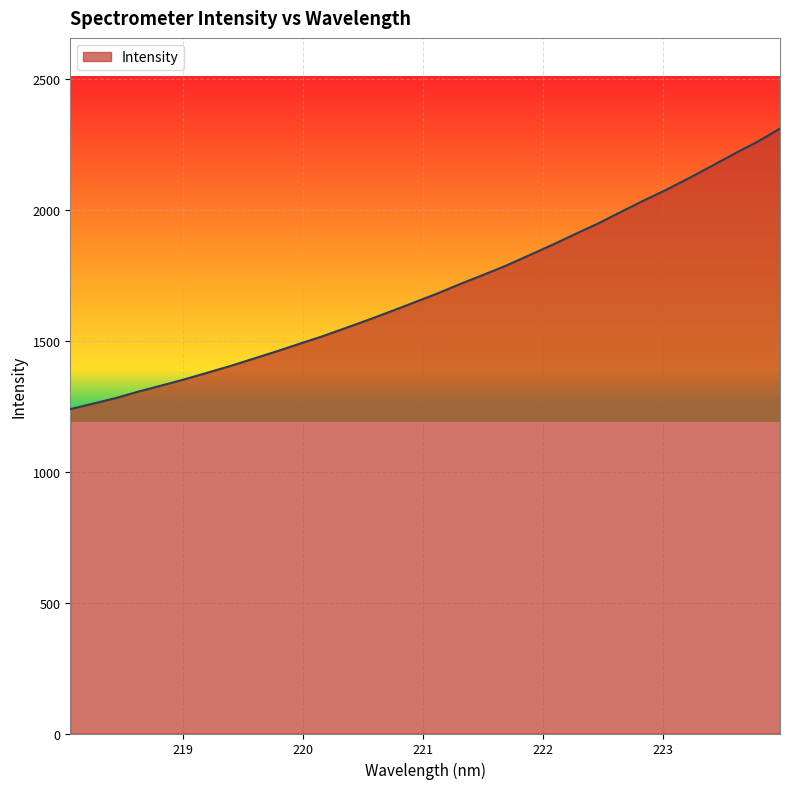

What is the greatest value displayed?

2309.4